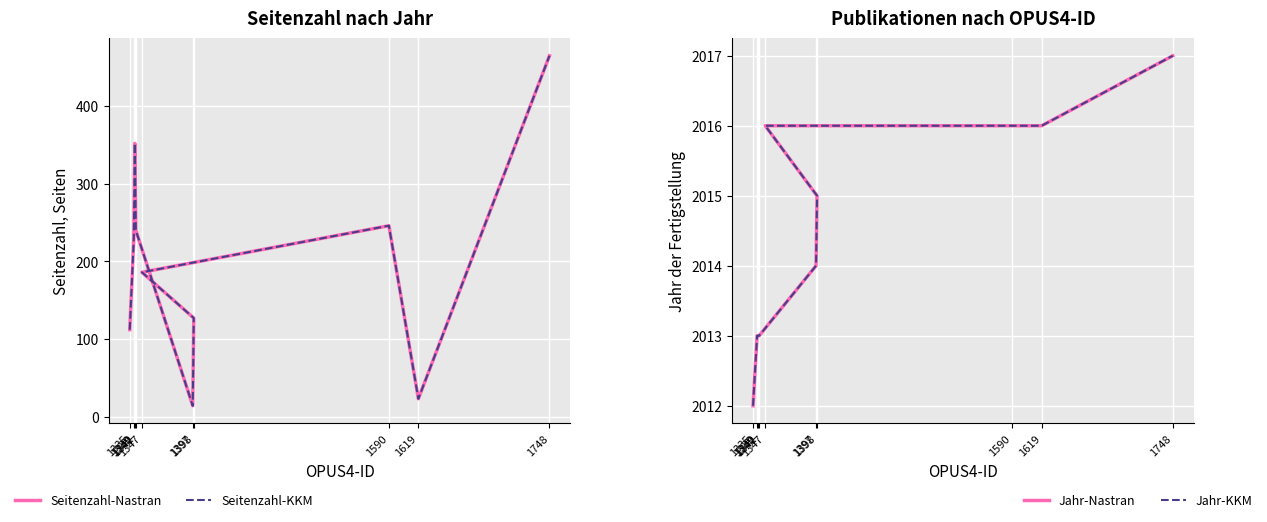

True or false: Seitenzahl-Nastran has more than 0 points higher than both neighbors.

True